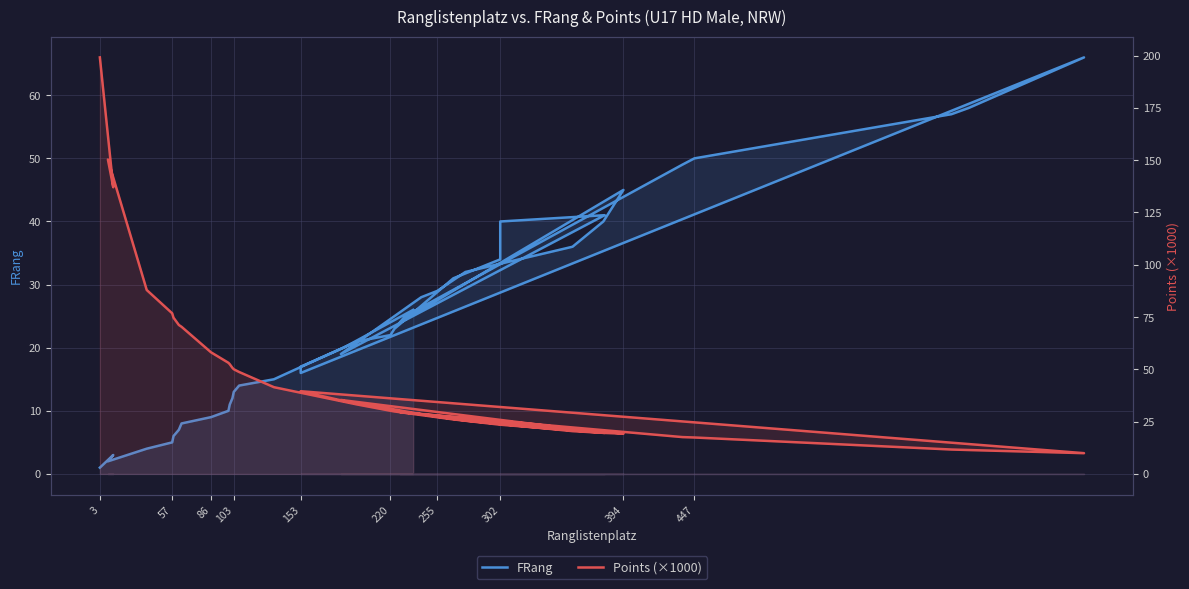

At which category is the sum across all series the highest?

3